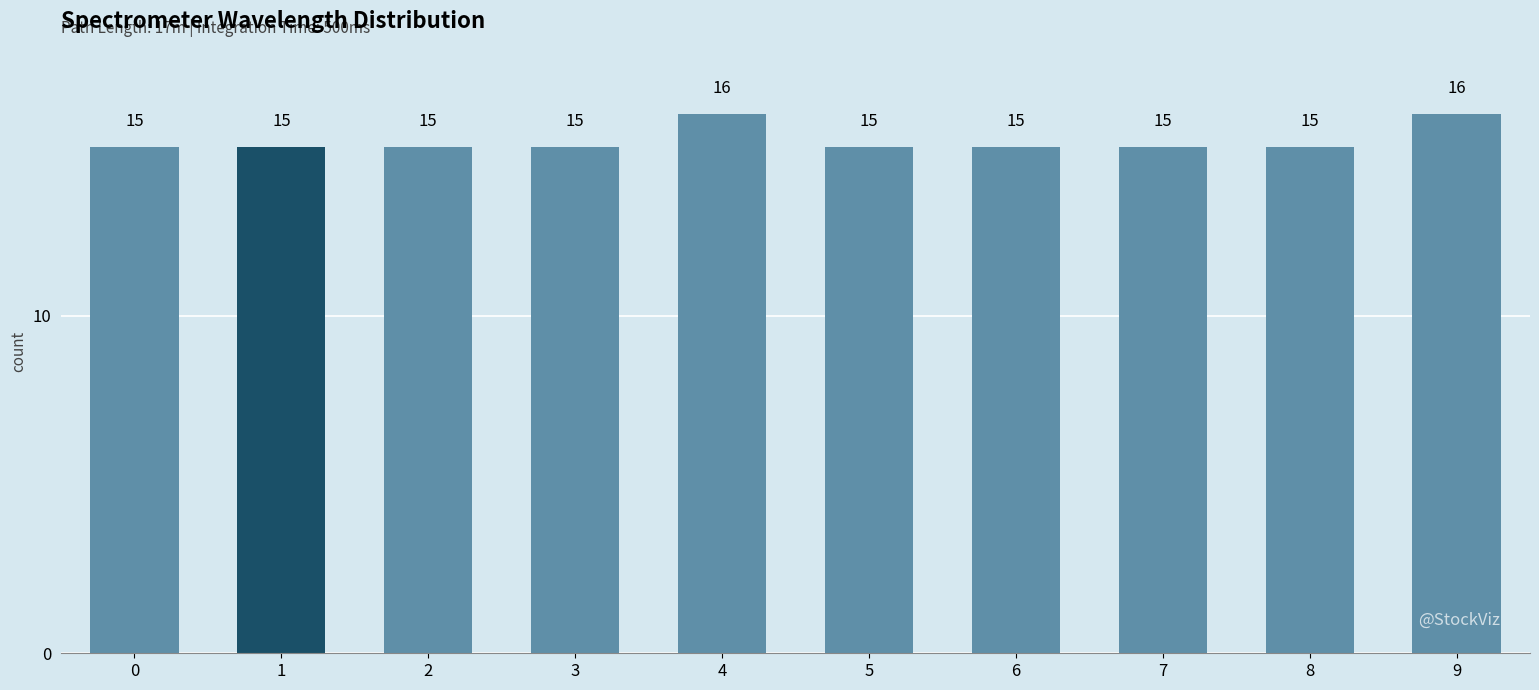

Reading left to right, what are all the values shown in this chart?

15	15	15	15	16	15	15	15	15	16